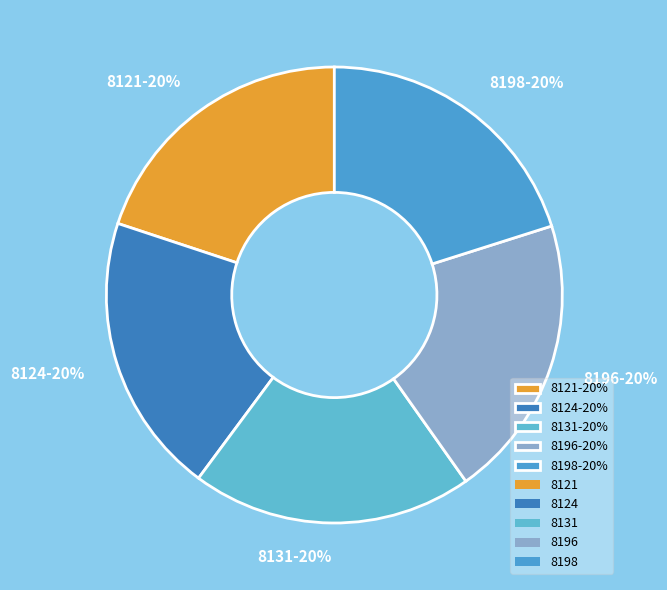

Count the number of slices in the pie.

5